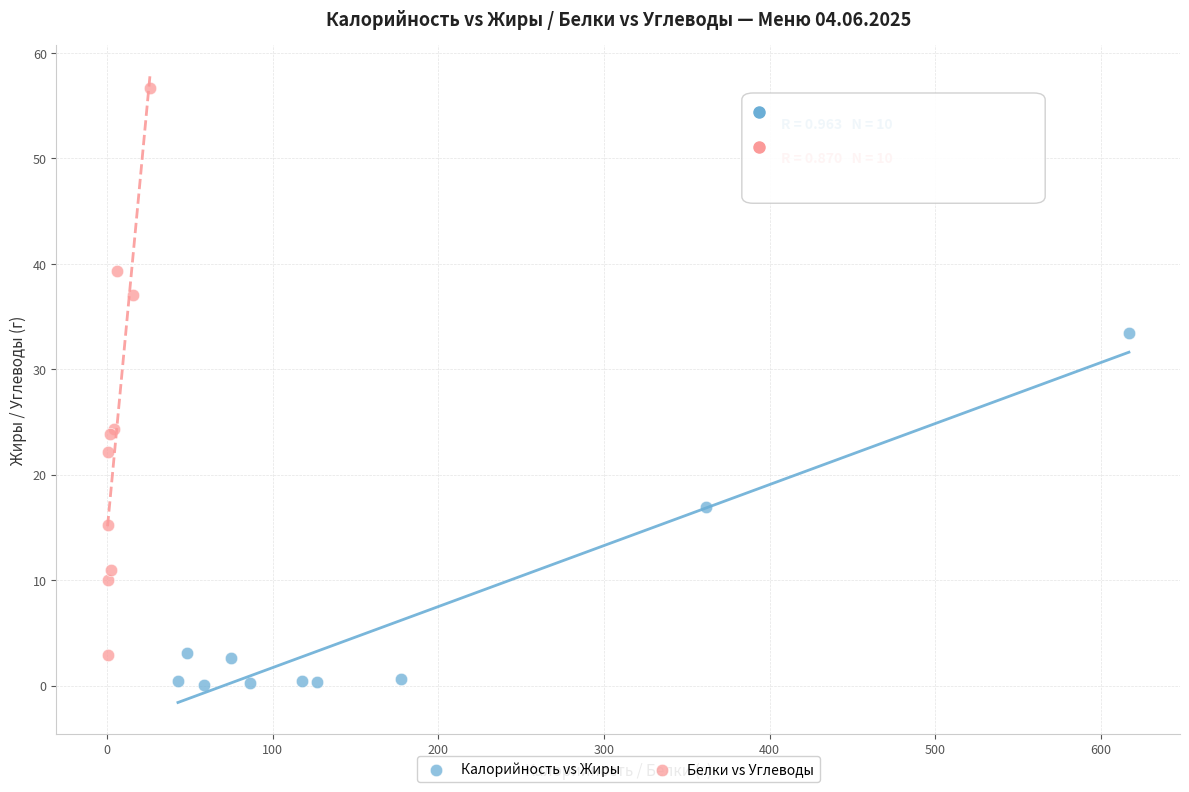

Which series contains the lowest Y value?

Калорийность vs Жиры